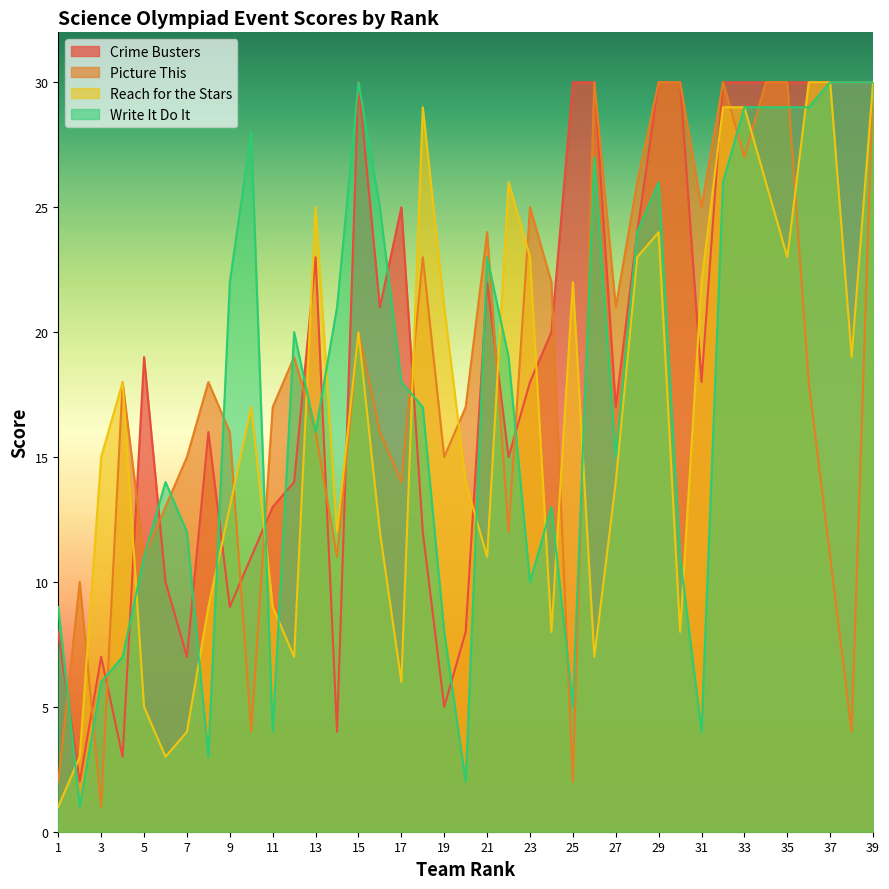

How many interior local valleys does the Reach for the Stars series have?

10